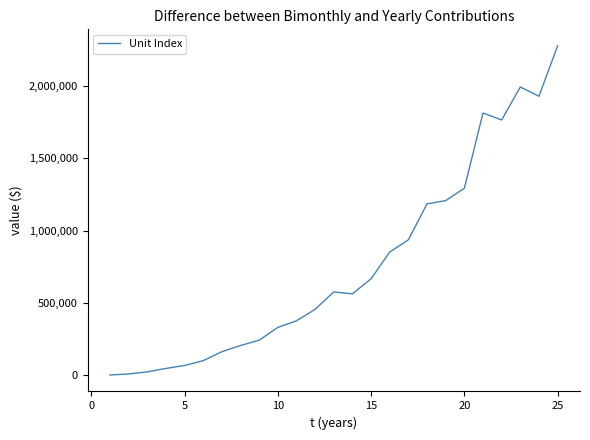

What is the difference between the maximum and minimum values?

2273856.3